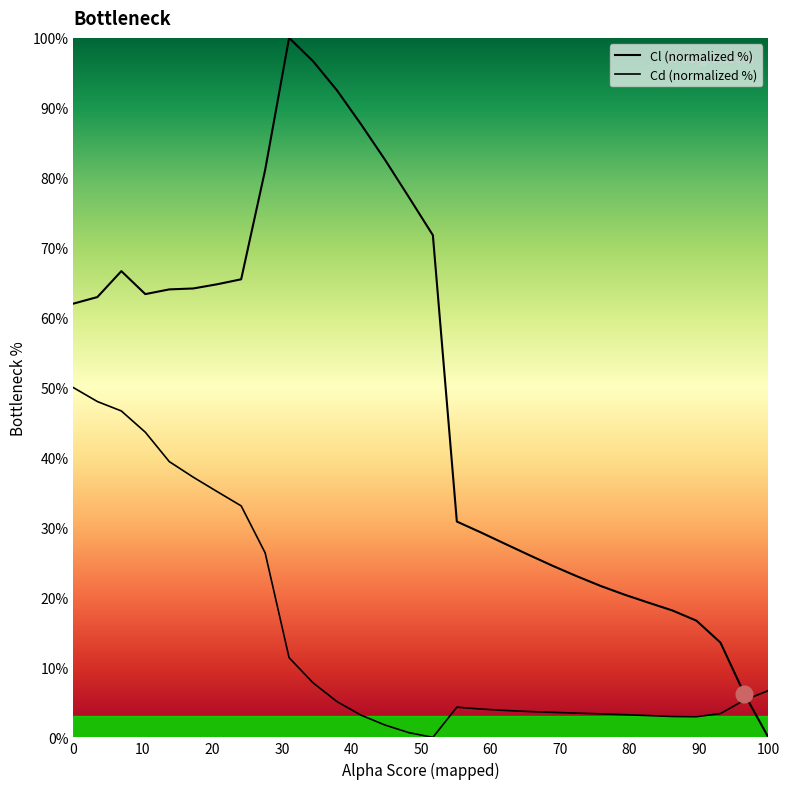

Is this an area chart (filled region under the line)?

Yes